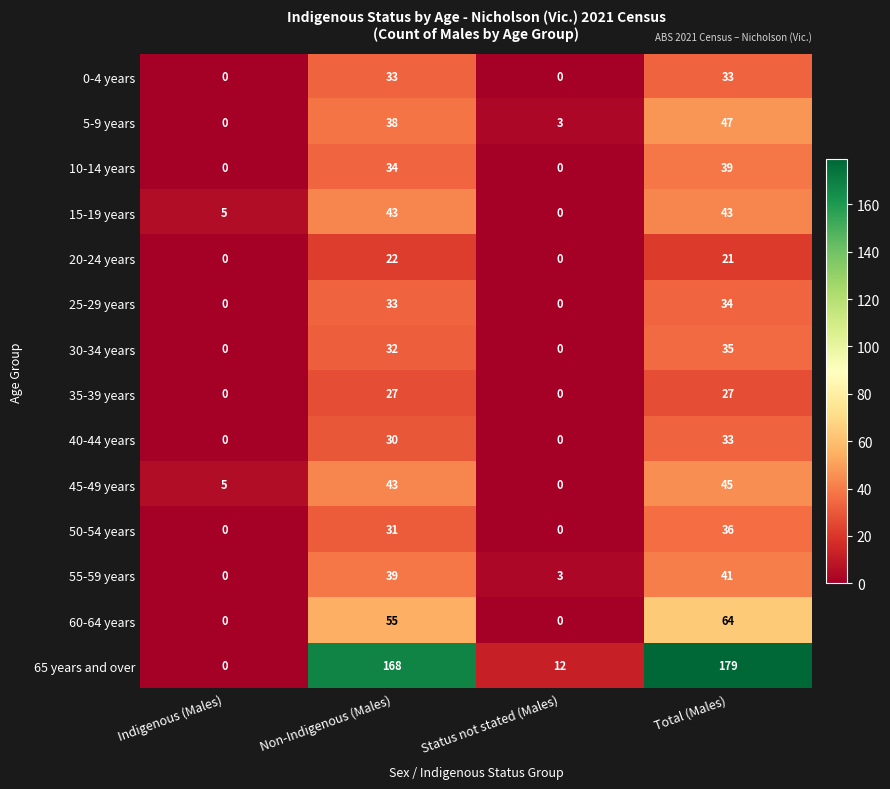

Between Indigenous (Males) and Non-Indigenous (Males), which series saw the biggest shift?

65 years and over